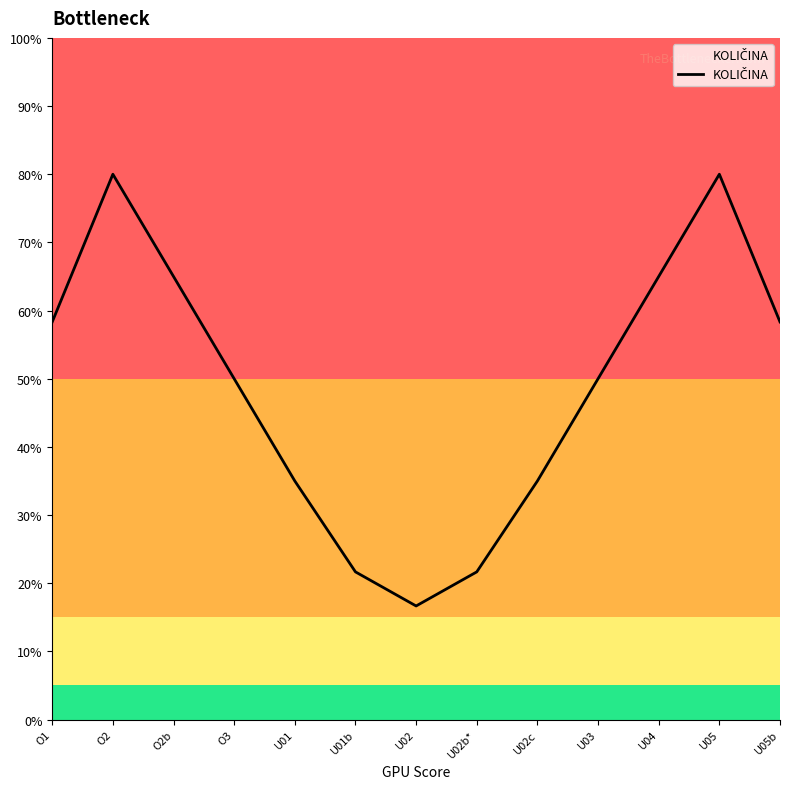

What is the sum of all values?

636.7